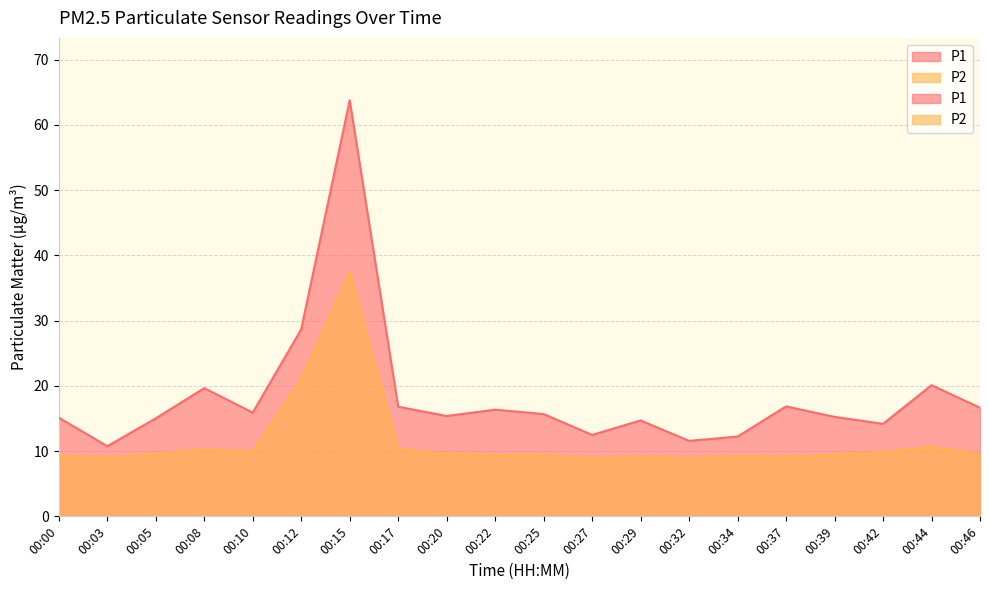

How many interior local valleys does the P1 series have?

6